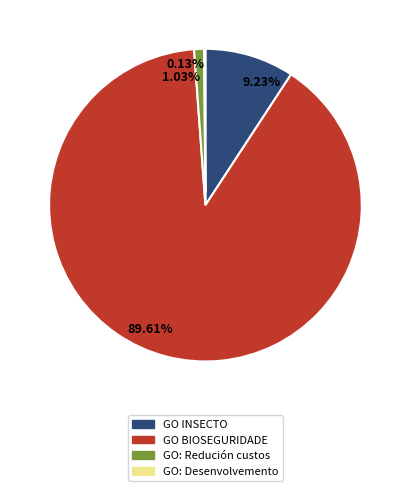

Combined, do 9.23% and 89.61% account for over 50%?

Yes